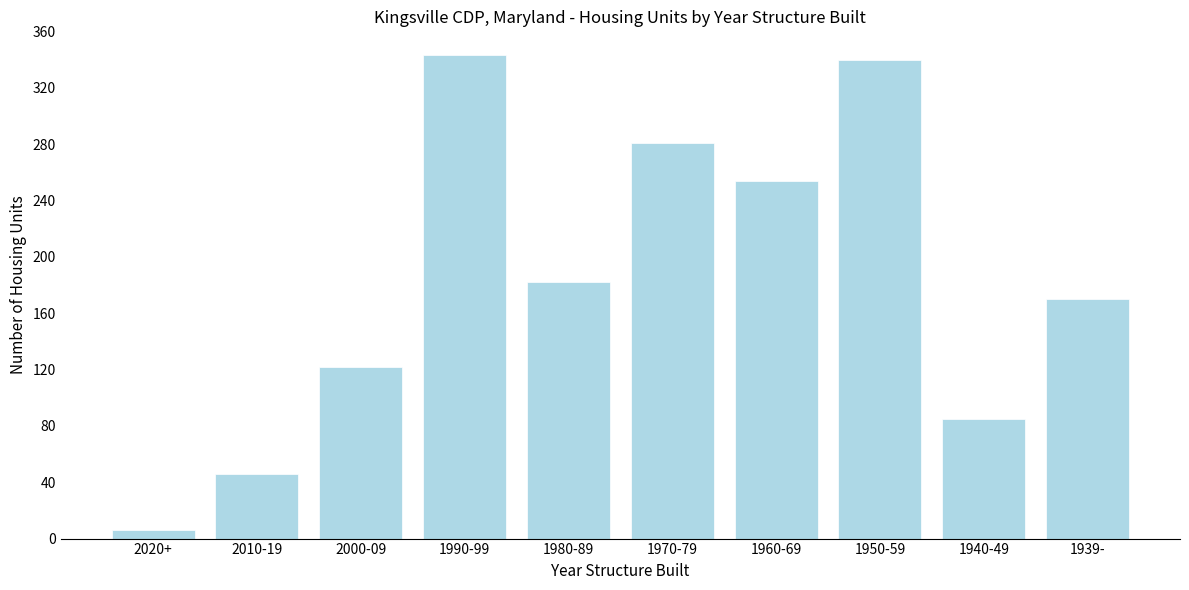

Reading left to right, list all the values displayed in this chart.

2020+=6	2010-19=46	2000-09=122	1990-99=343	1980-89=182	1970-79=281	1960-69=254	1950-59=340	1940-49=85	1939-=170